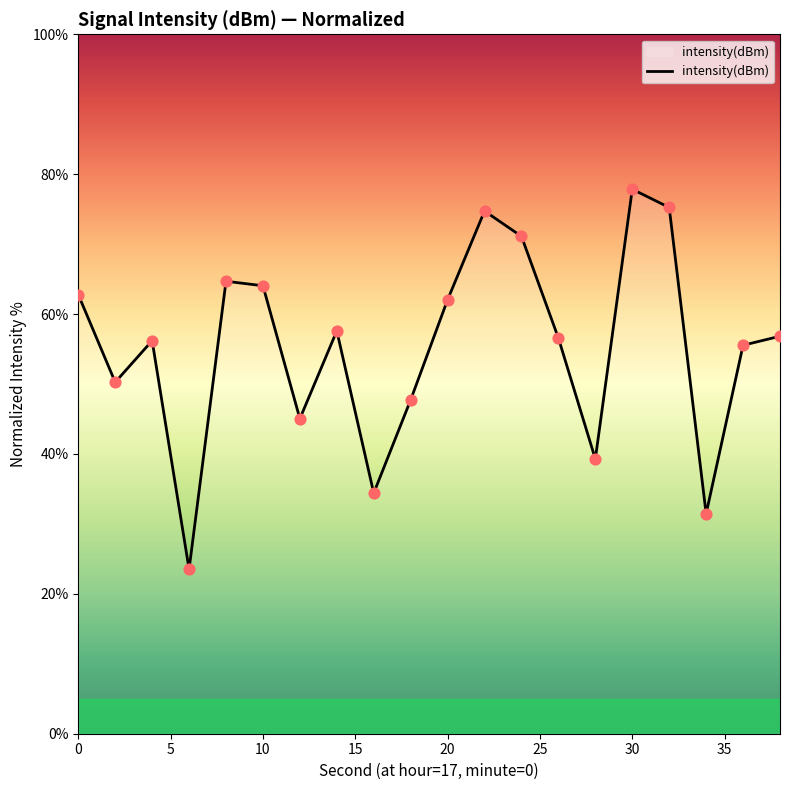

What is the greatest value displayed?

77.8